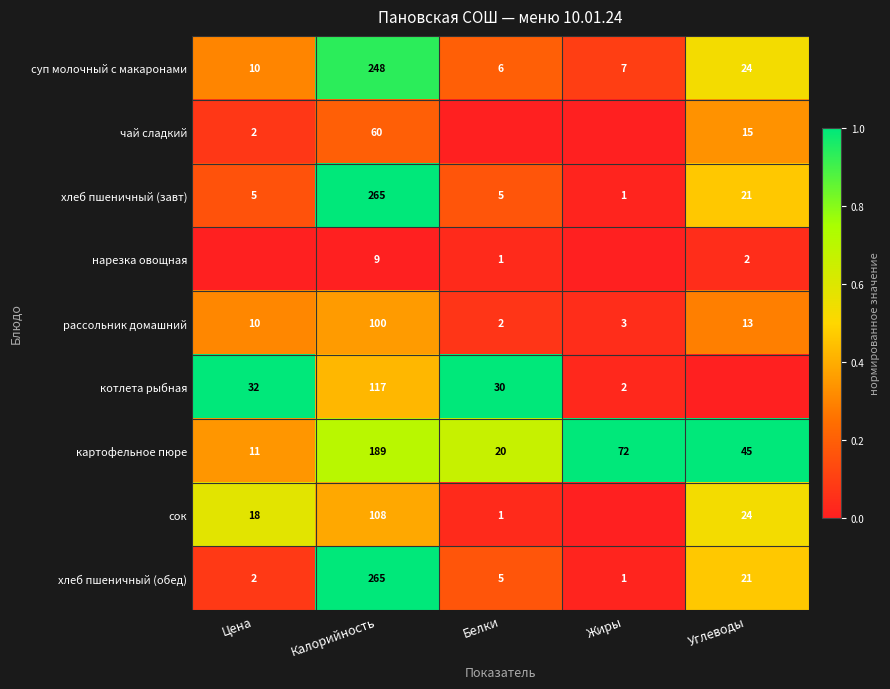

Rank the categories by картофельное пюре value from highest to lowest.

Калорийность, Жиры, Углеводы, Белки, Цена